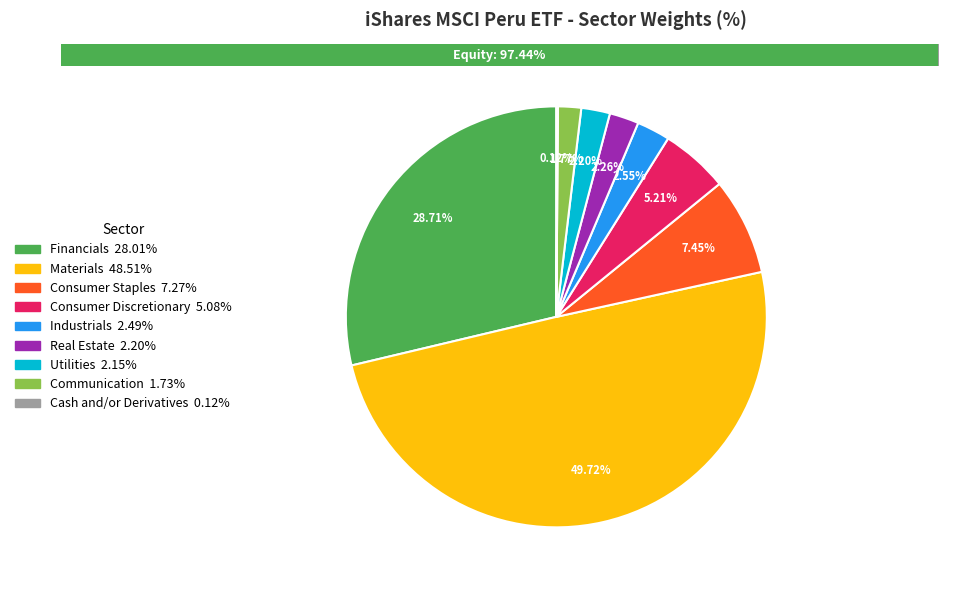

To the nearest percent, what is the difference between the largest and smallest slice percentages?

50%